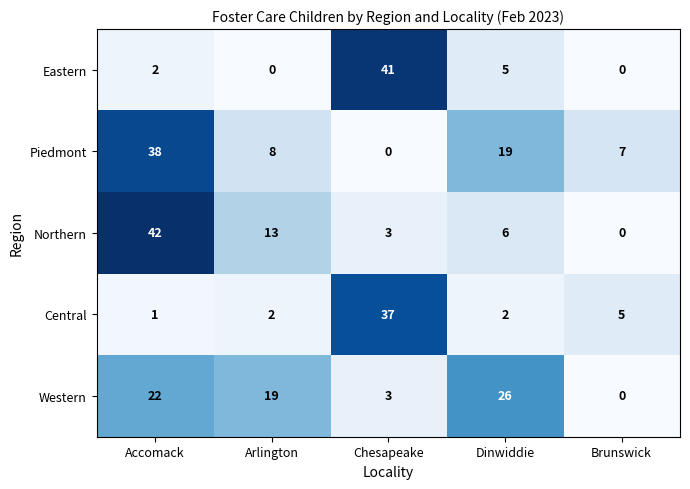

List the series in order of their peak value, lowest first.

Western, Central, Piedmont, Eastern, Northern